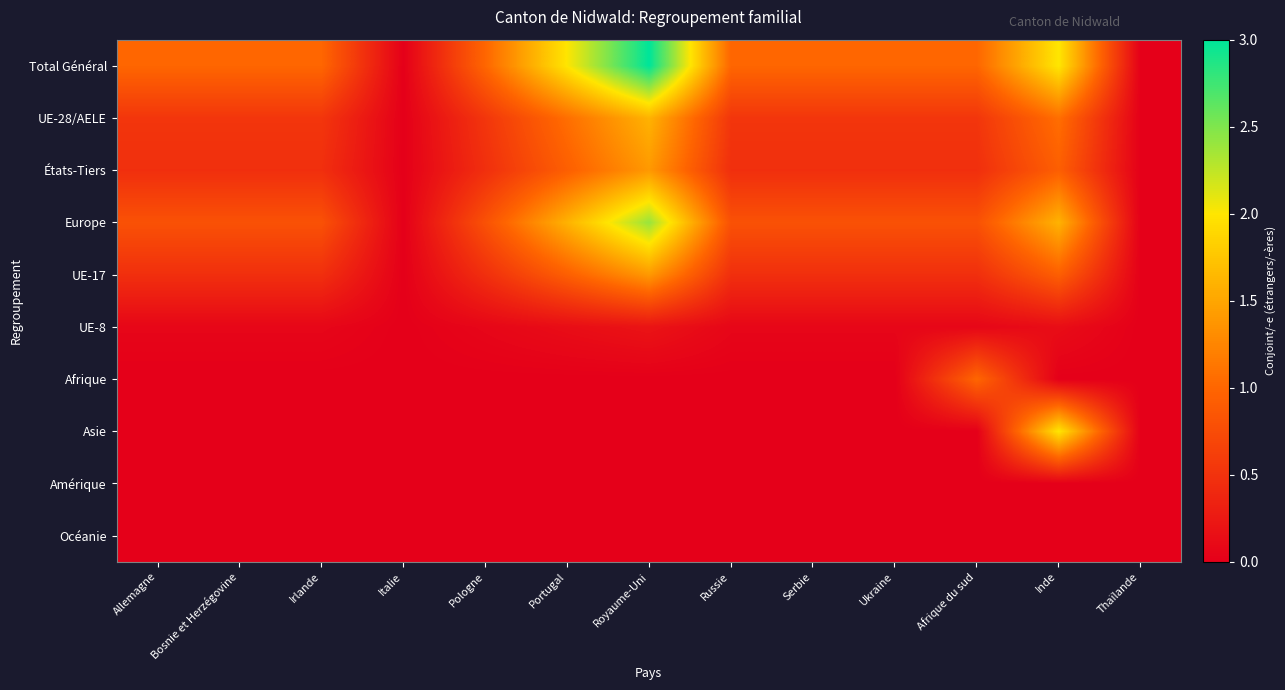

How many distinct data groups are displayed?

10